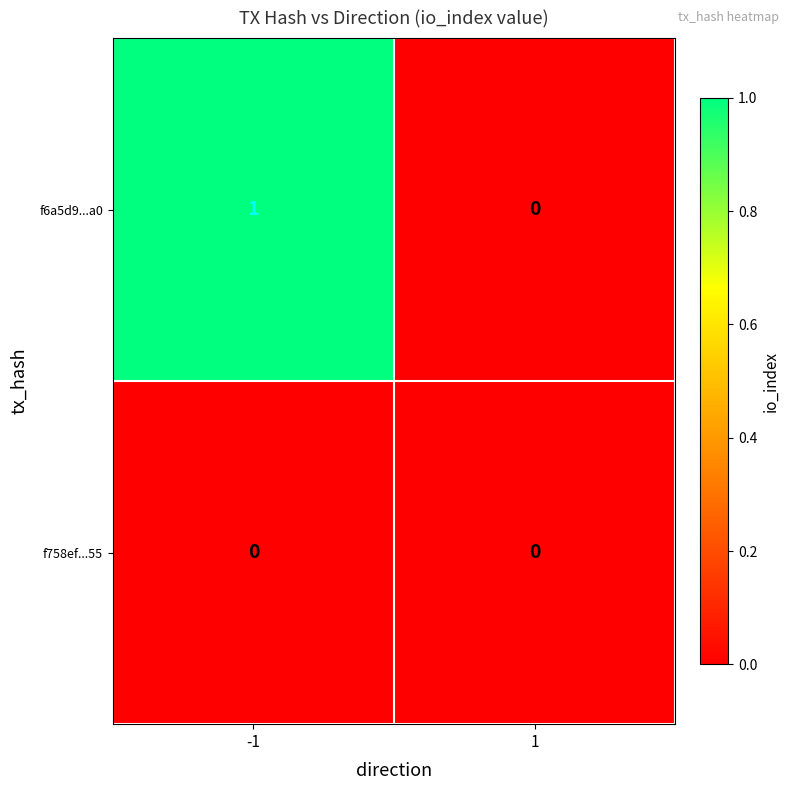

Is it true that f6a5d9...a0 equals 0 at 1?

True